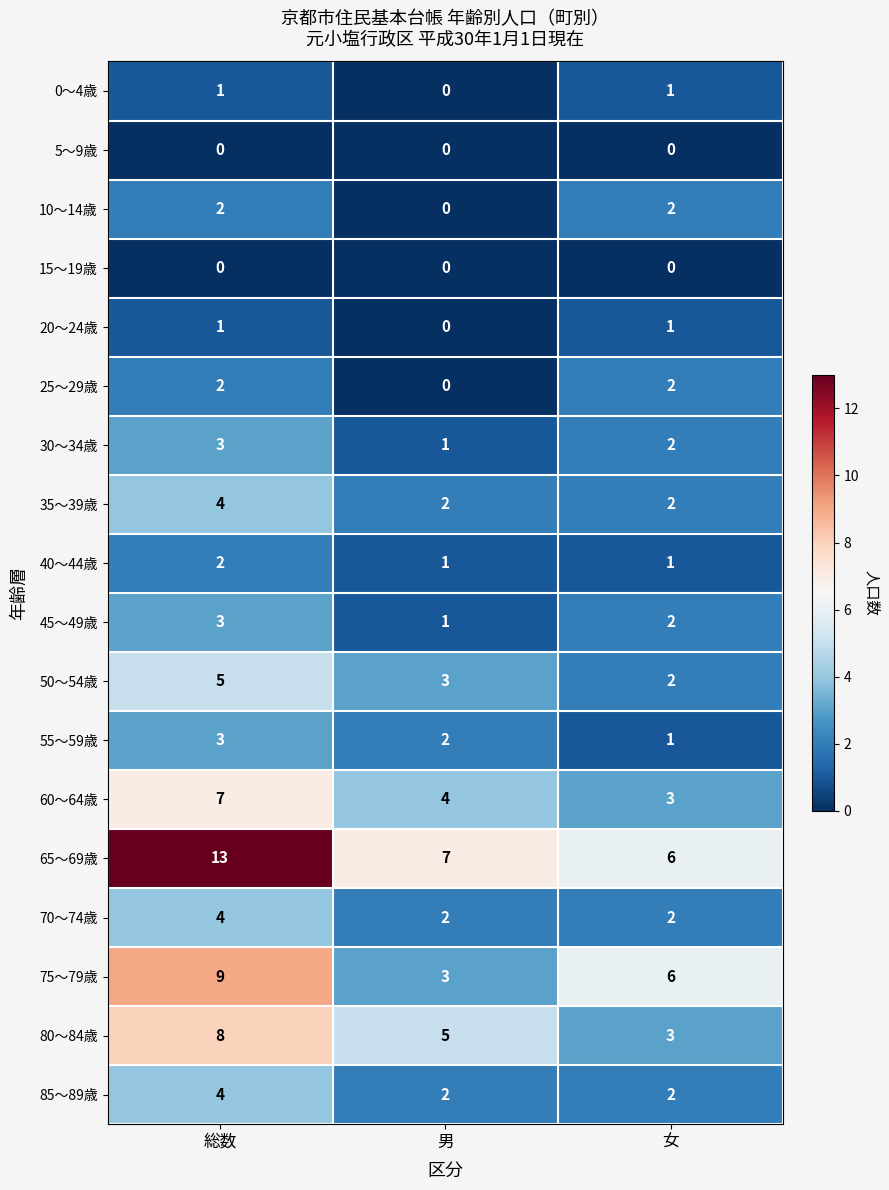

Which series has the widest spread of values?

65～69歳